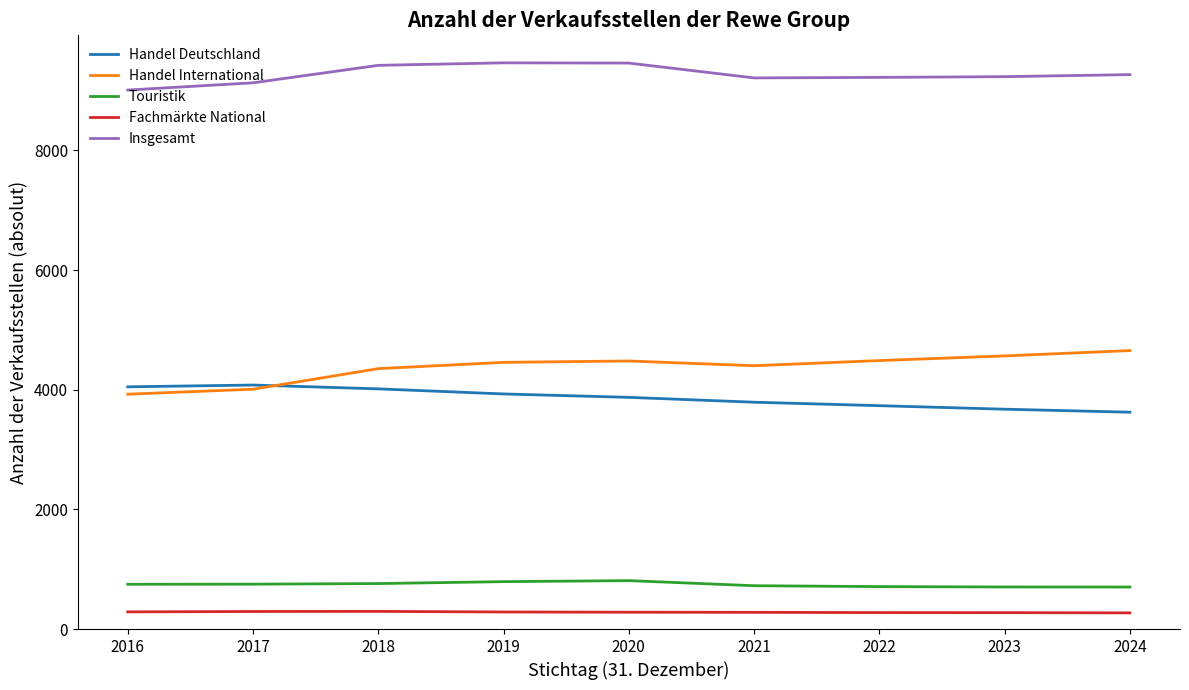

The value of Handel Deutschland at 2023 is 5595. True or false?

False